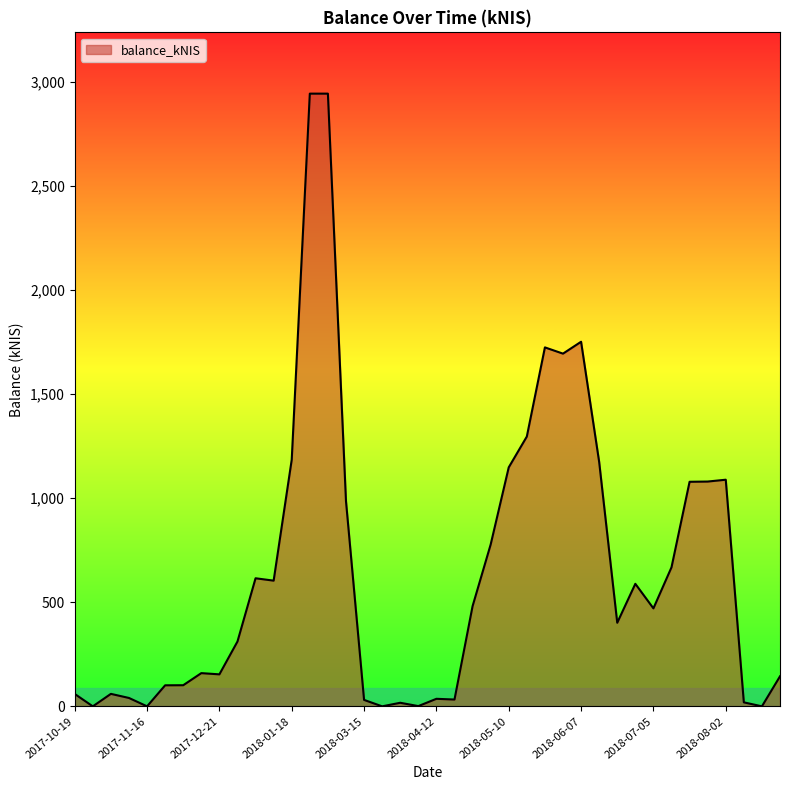

What is the maximum value shown in the chart?

2943.2